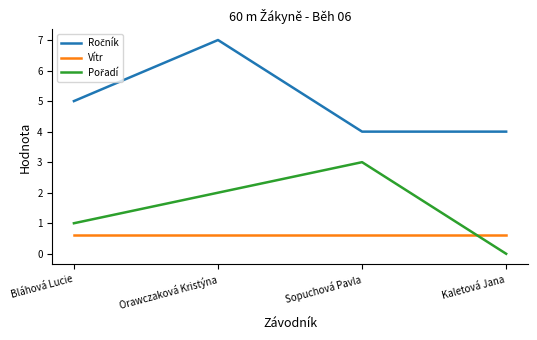

What is the spread (max minus min) of values at Orawczaková Kristýna?

6.4